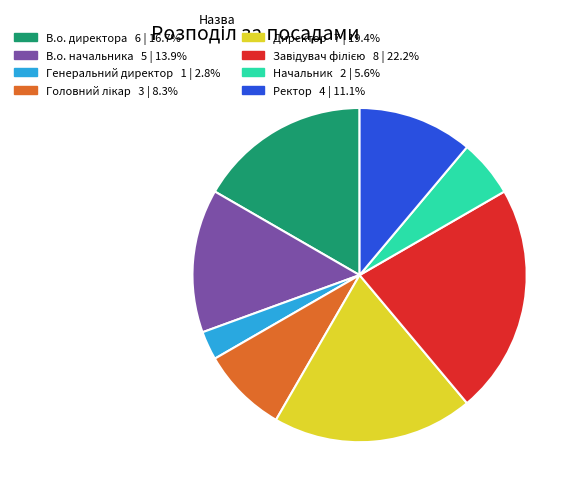

Which slice is the smallest?

Генеральний директор